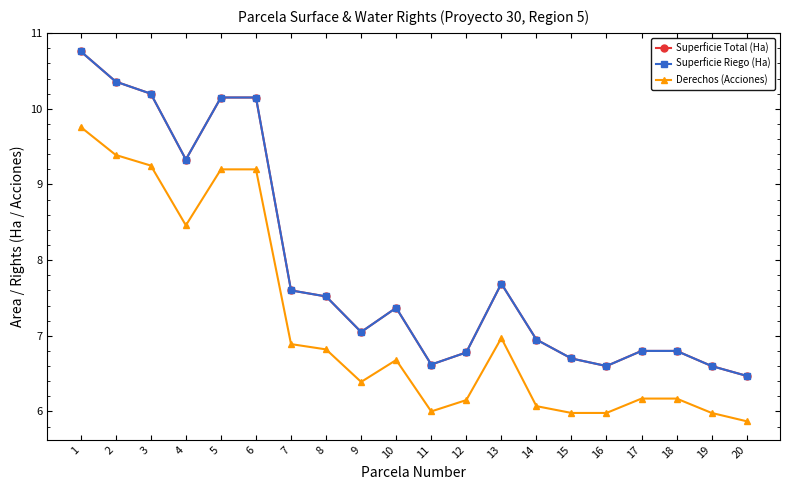

At which category does Derechos (Acciones) reach its first local valley?

4